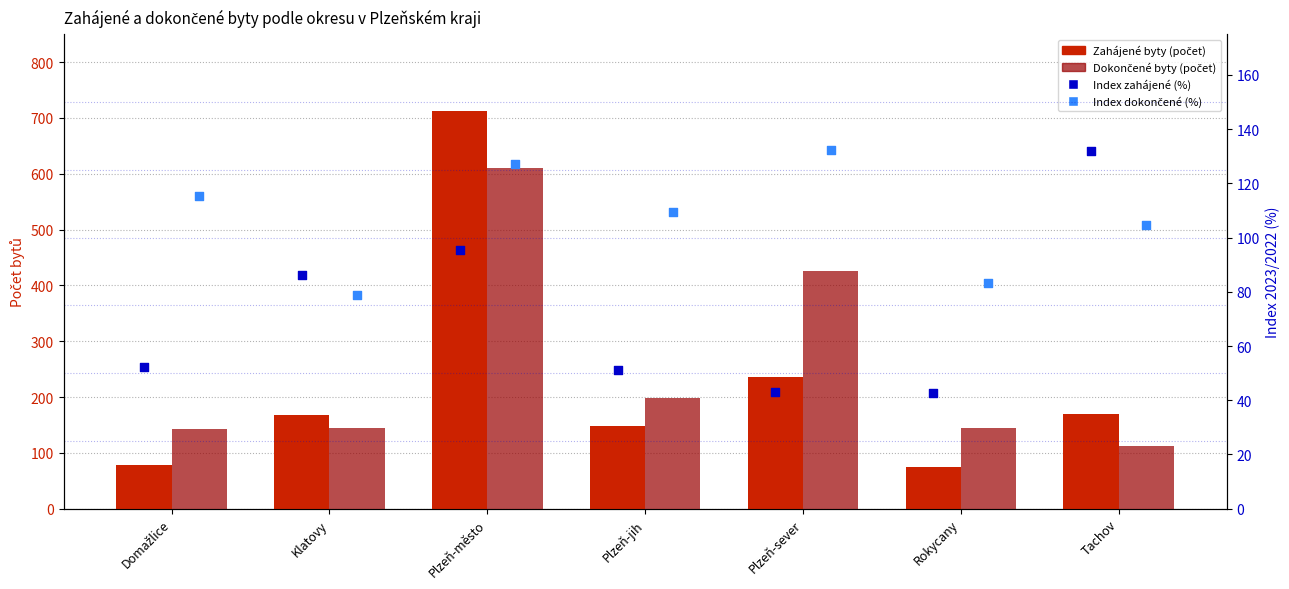

Which series contains the lowest Y value?

Index 2023/2022 (zahájené)